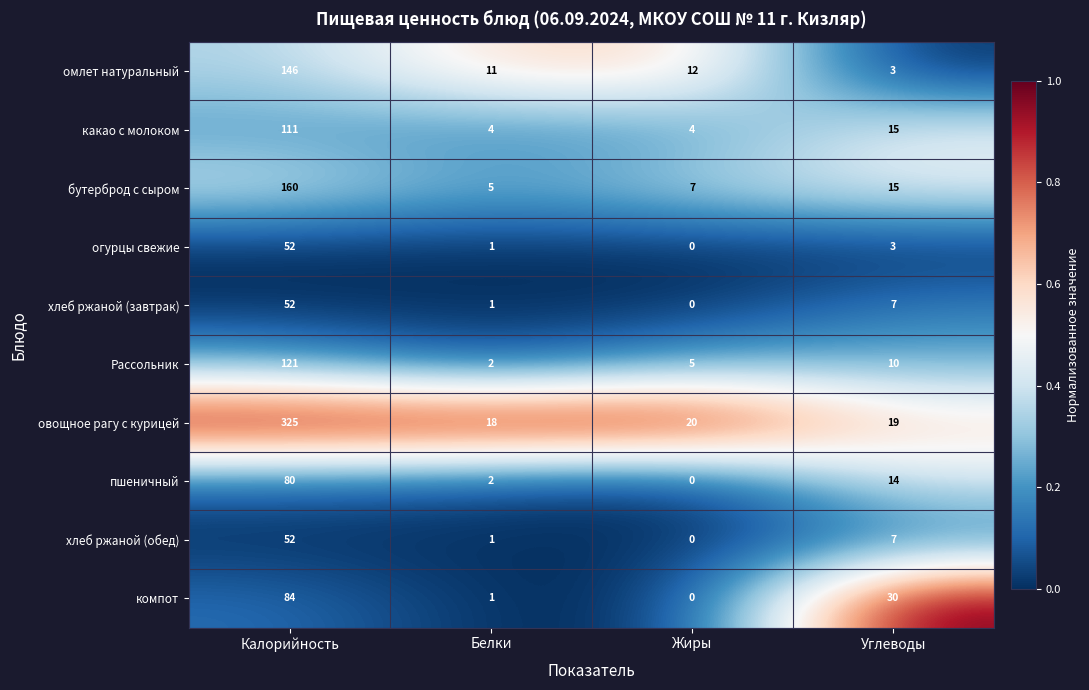

At which category is the sum across all series the highest?

Калорийность